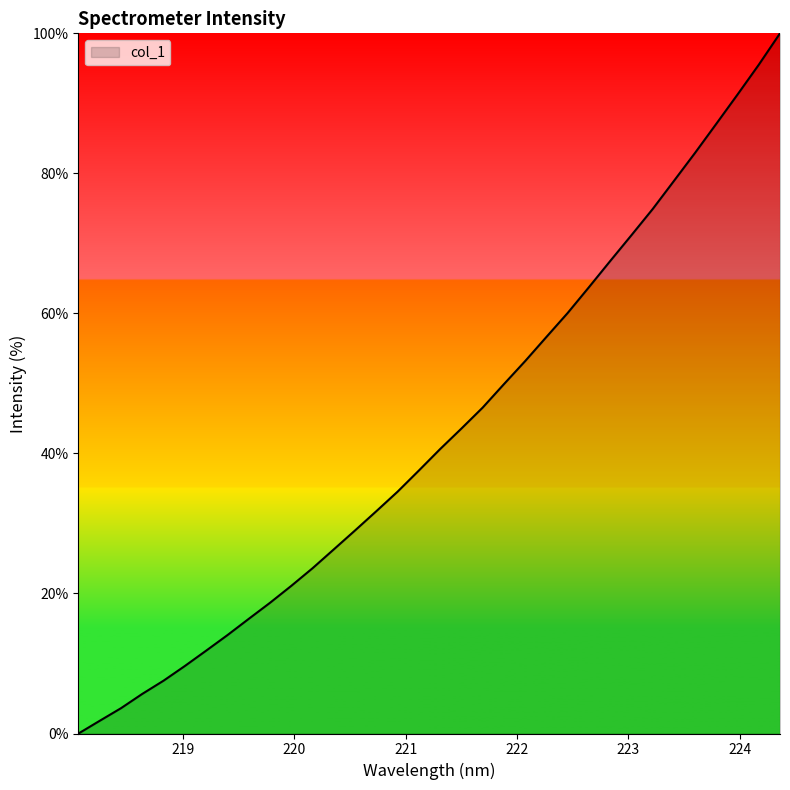

How many lines are shown in the chart?

1